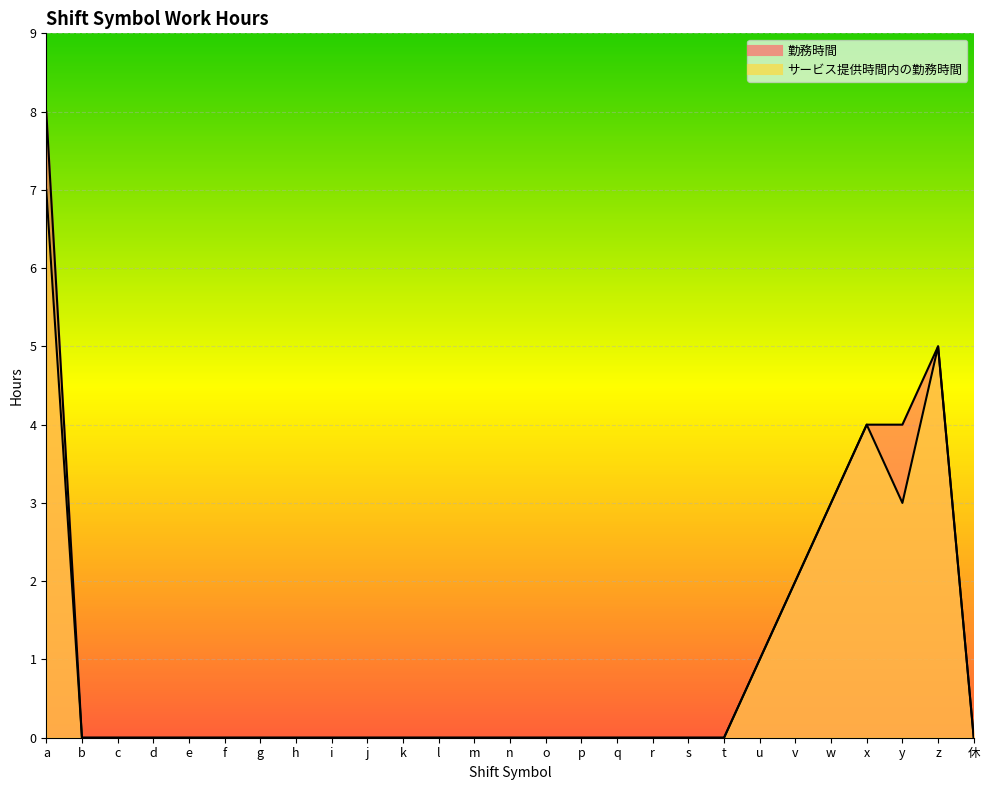

What is the difference between the maximum and minimum values in the サービス提供時間内の勤務時間 series?

7